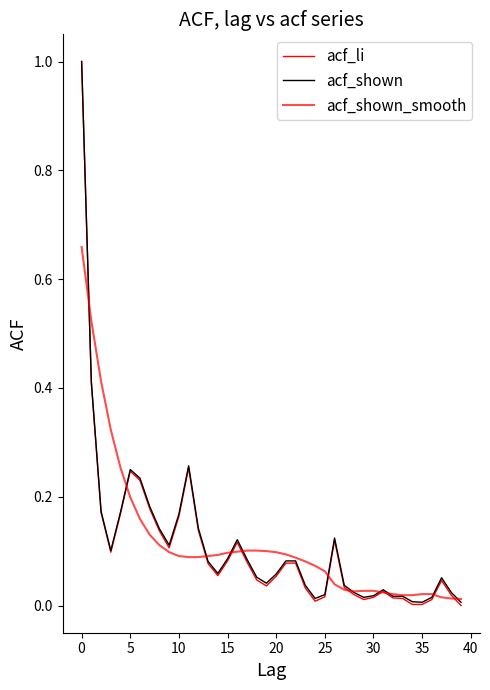

Reading left to right, what are all the values shown in this chart?

acf_li: 1.0	0.4	0.2	0.1	0.2	0.2	0.2	0.2	0.1	0.1	0.2	0.3	0.1	0.1	0.1	0.1	0.1	0.1	0.0	0.0	0.1	0.1	0.1	0.0	0.0	0.0	0.1	0.0	0.0	0.0	0.0	0.0	0.0	0.0	0.0	0.0	0.0	0.0	0.0	0.0
acf_shown: 1.0	0.4	0.2	0.1	0.2	0.2	0.2	0.2	0.1	0.1	0.2	0.3	0.1	0.1	0.1	0.1	0.1	0.1	0.1	0.0	0.1	0.1	0.1	0.0	0.0	0.0	0.1	0.0	0.0	0.0	0.0	0.0	0.0	0.0	0.0	0.0	0.0	0.1	0.0	0.0
acf_shown_smooth: 0.7	0.5	0.4	0.3	0.3	0.2	0.2	0.1	0.1	0.1	0.1	0.1	0.1	0.1	0.1	0.1	0.1	0.1	0.1	0.1	0.1	0.1	0.1	0.1	0.1	0.1	0.0	0.0	0.0	0.0	0.0	0.0	0.0	0.0	0.0	0.0	0.0	0.0	0.0	0.0